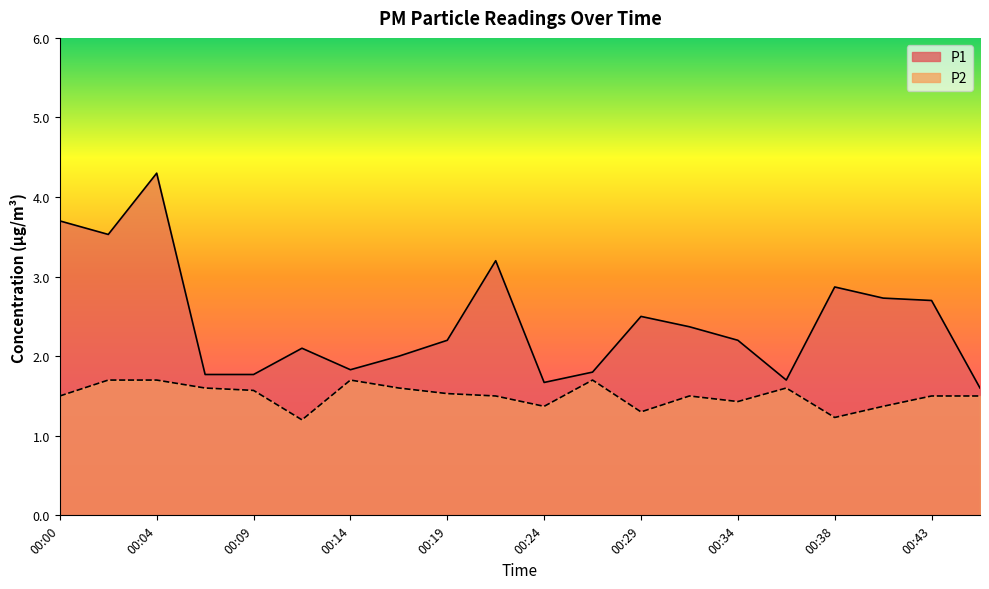

True or false: P2 and P1 intersect in this chart.

False